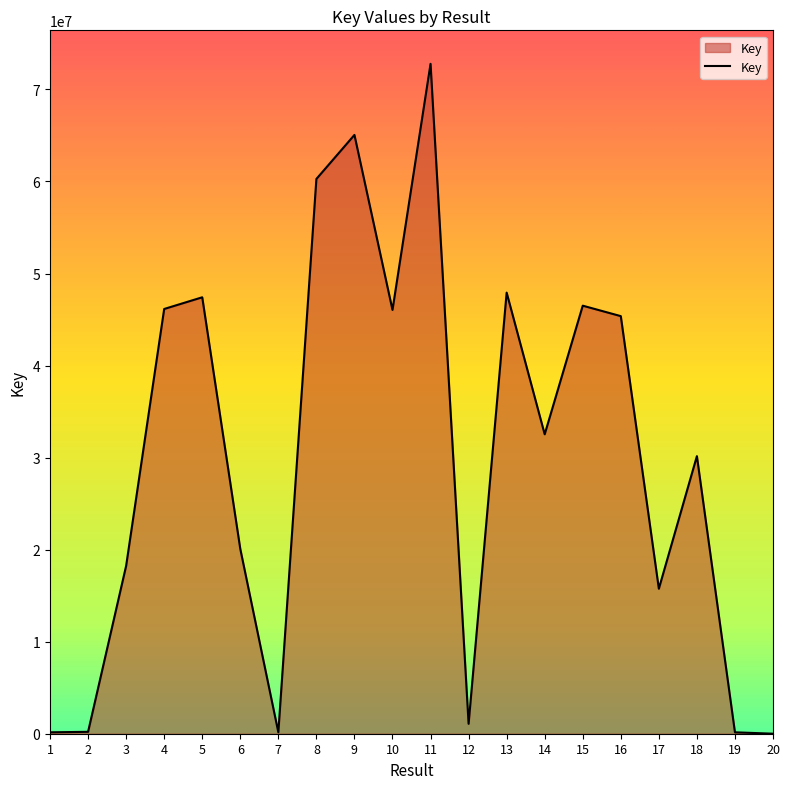

Which has a higher value, 16 or 5?

5